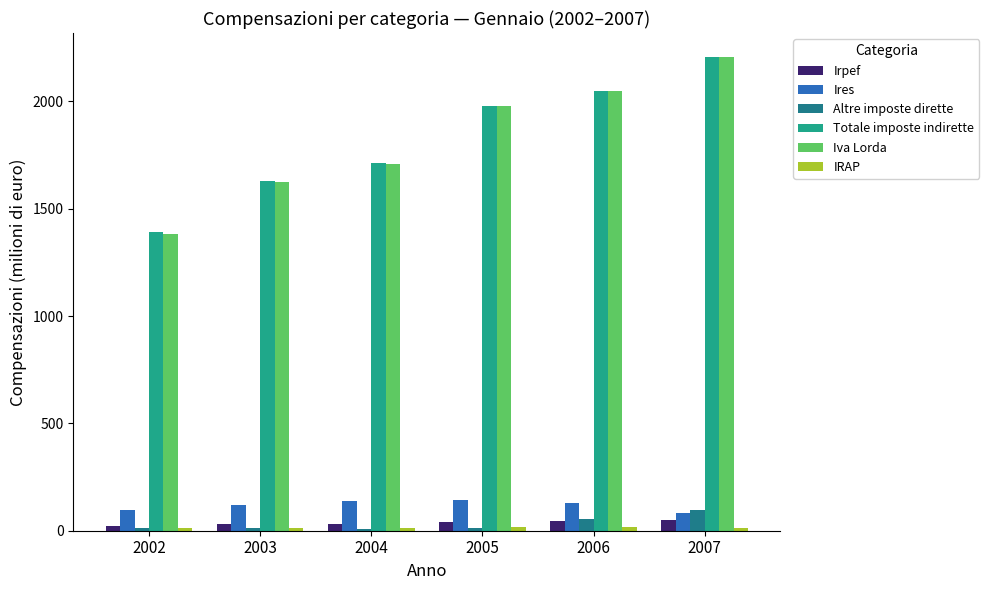

List the labels in order of Totale imposte indirette value, smallest first.

2002, 2003, 2004, 2005, 2006, 2007